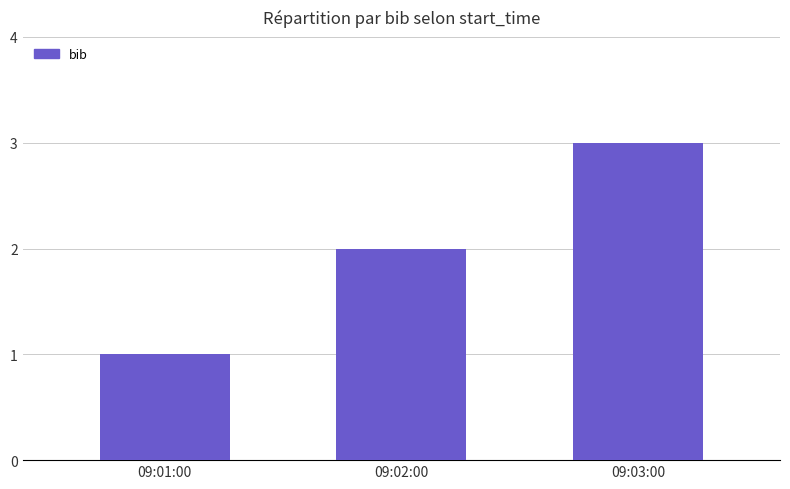

What is the sum of all values?

6